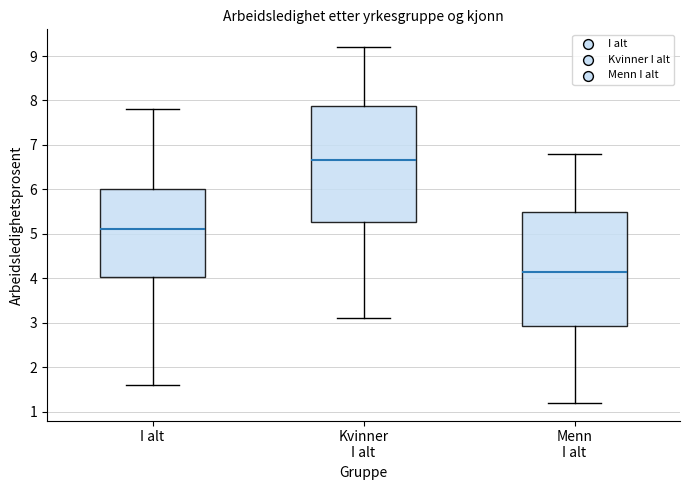

Which box's median line is the highest?

Kvinner I alt